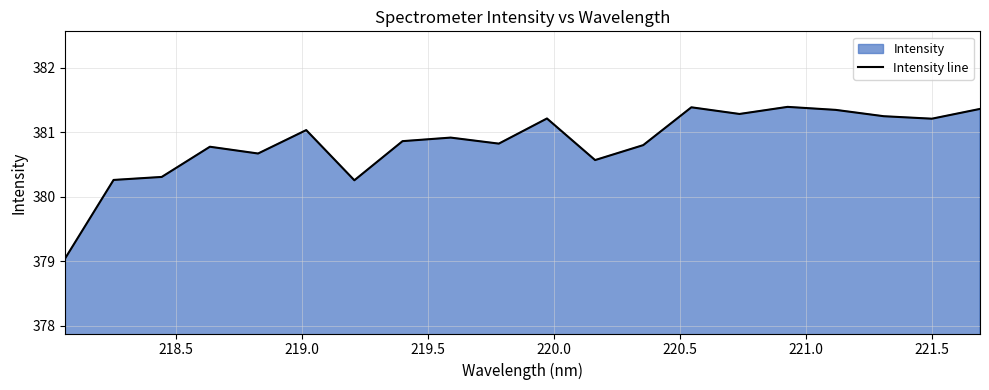

Does the chart have visible grid lines?

Yes